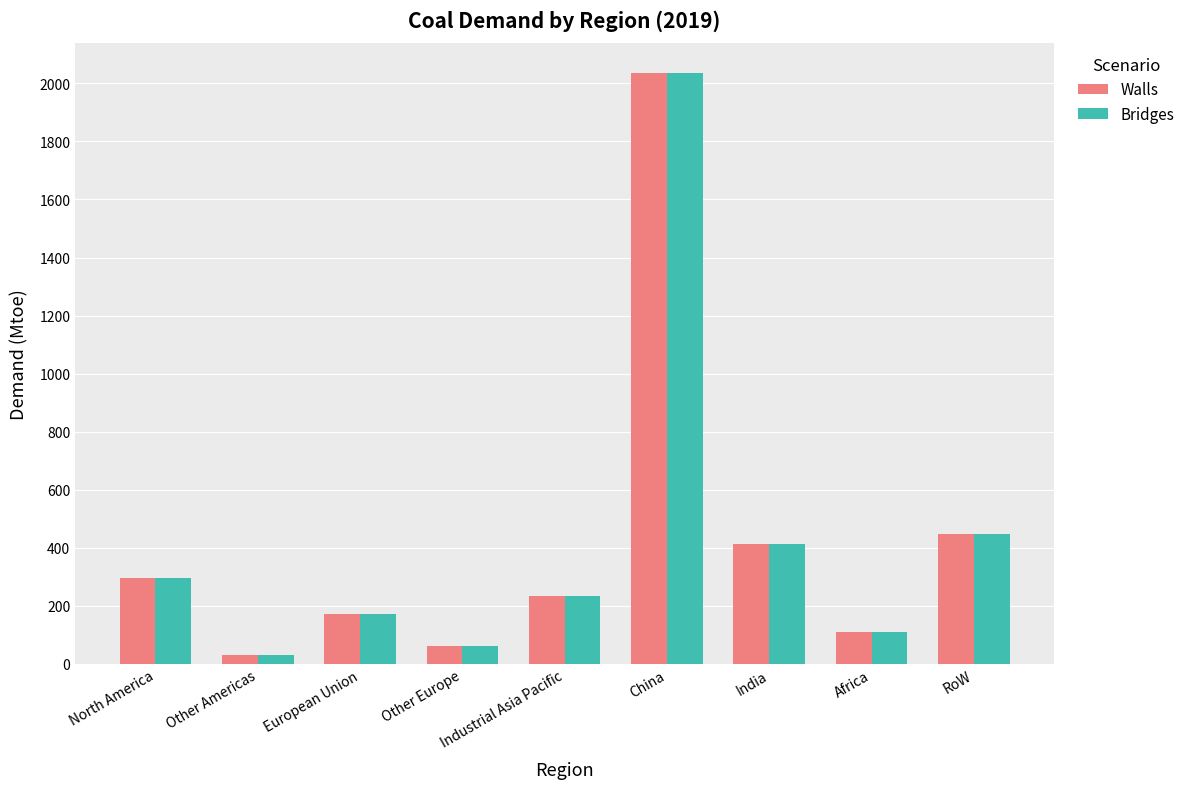

Where is Bridges nearest to the value 1034?

RoW